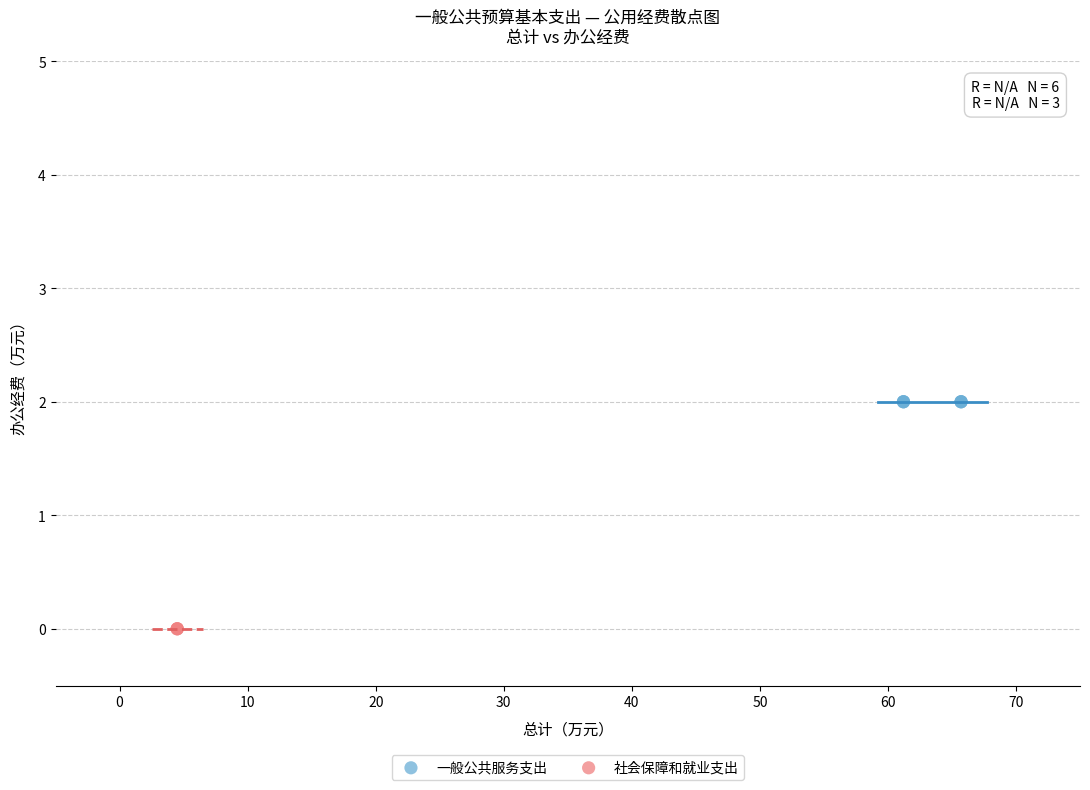

Which series contains the lowest Y value?

社会保障和就业支出